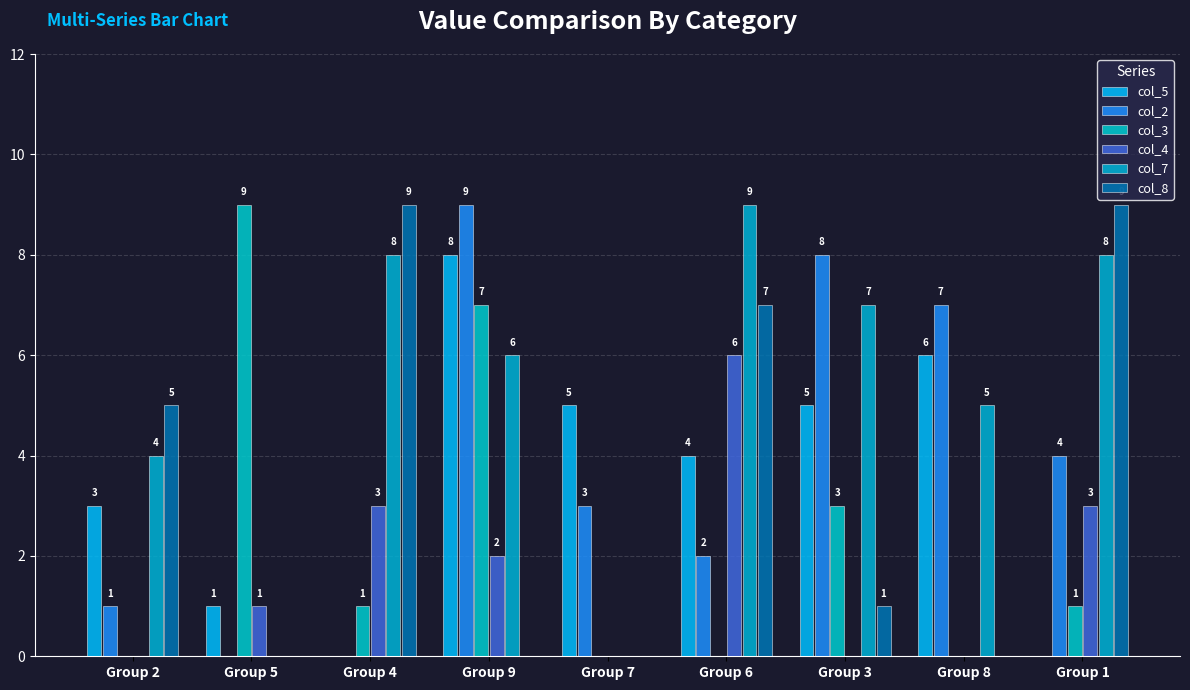

Read the col_2 value at Group 1.

4